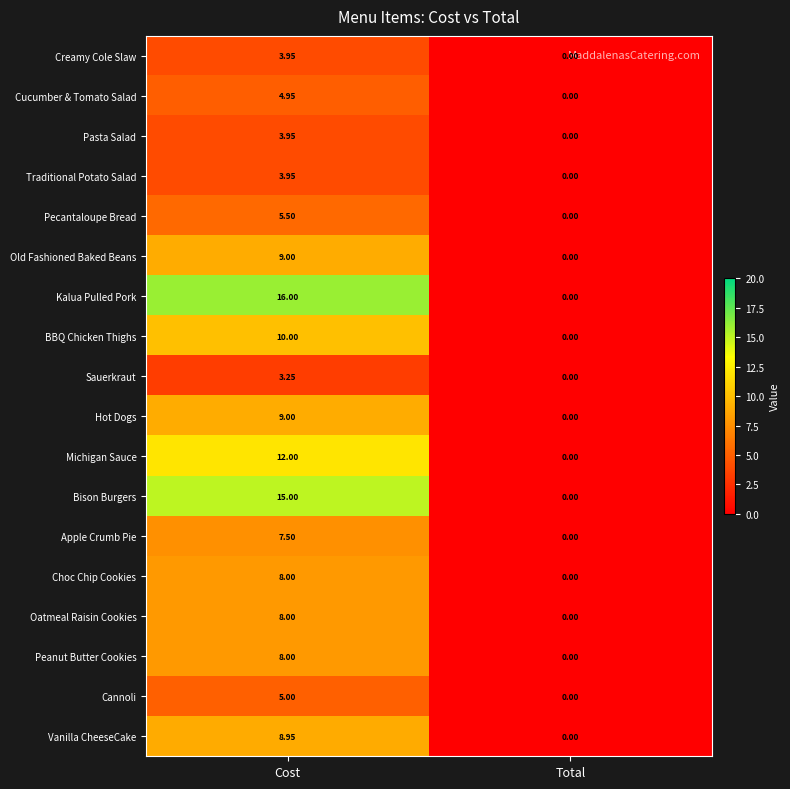

At how many categories does at least one series exceed 6?

1